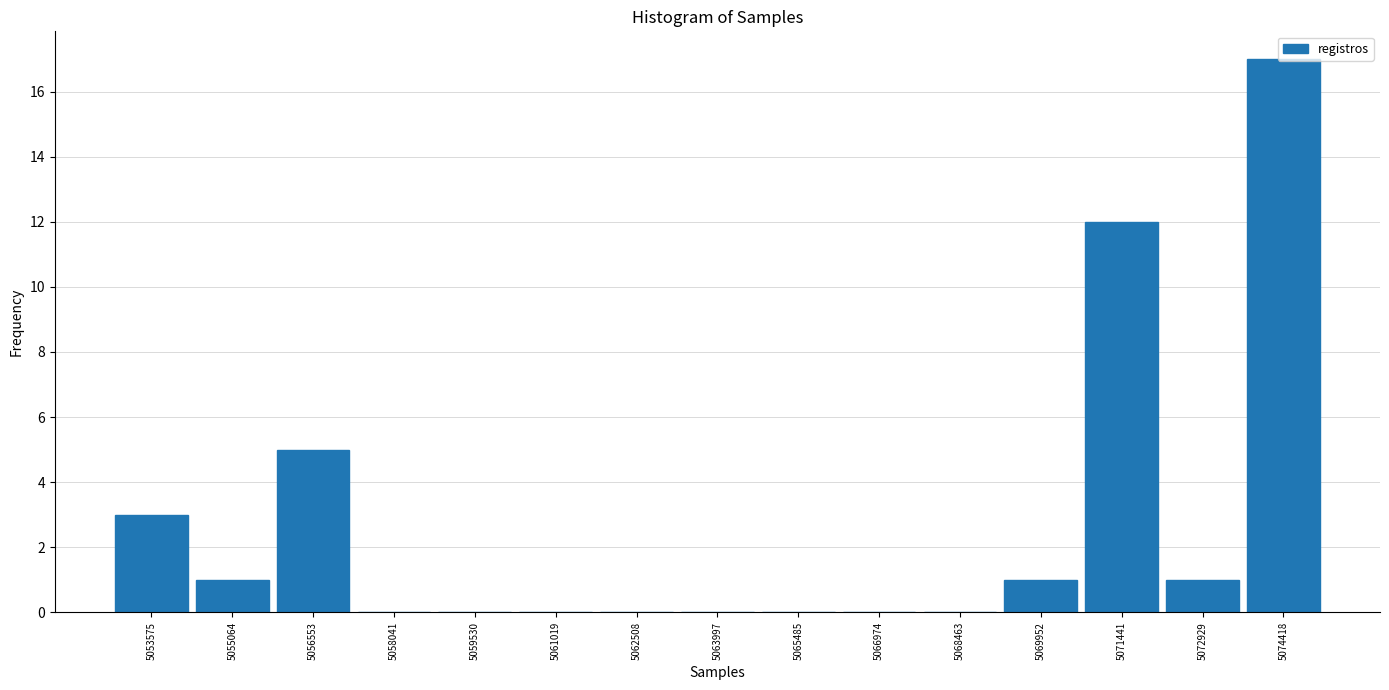

Reading left to right, list every bar in this chart as the range it spans on the x-axis followed by its height. Neither the bar edges nor the heights are printed on the chart, so give them approximately, as read against the axes.

5052800 to 5054400: 3
5054400 to 5055800: 1
5055800 to 5057200: 5
5057200 to 5058800: 0
5058800 to 5060200: 0
5060200 to 5061800: 0
5061800 to 5063200: 0
5063200 to 5064800: 0
5064800 to 5066200: 0
5066200 to 5067800: 0
5067800 to 5069200: 0
5069200 to 5070600: 1
5070600 to 5072200: 12
5072200 to 5073600: 1
5073600 to 5075200: 17